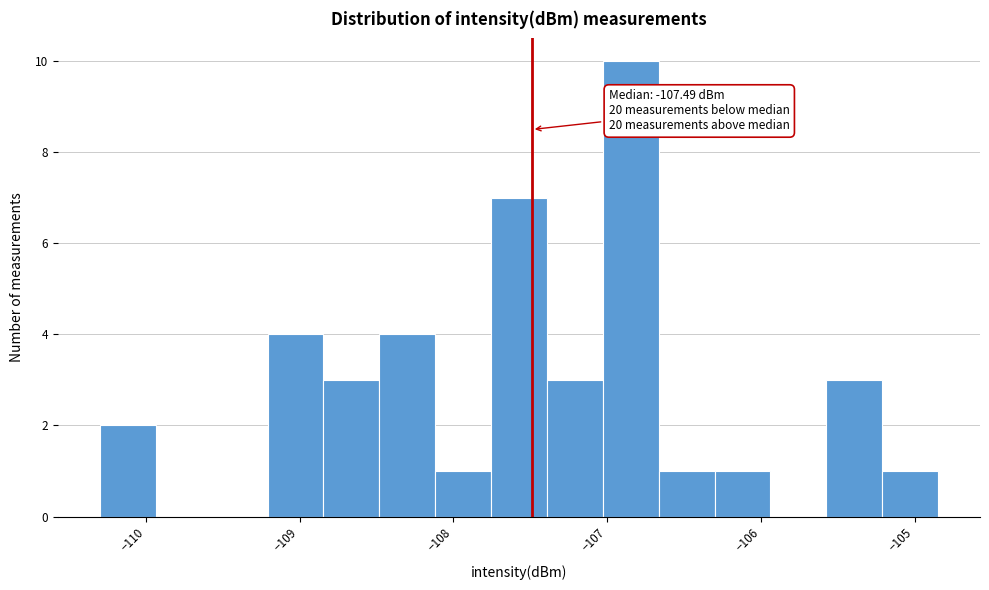

Read against the x-axis, roughly where is the centre of the tallest bar?

-106.8